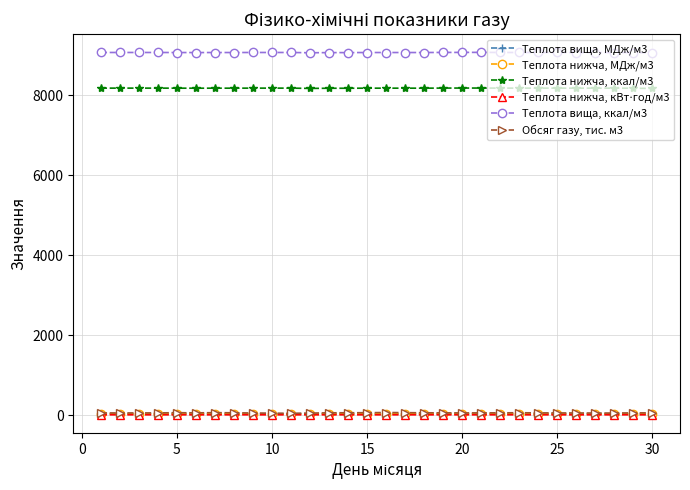

True or false: Теплота вища, ккал/м3 and Теплота нижча, ккал/м3 cross at least once.

False